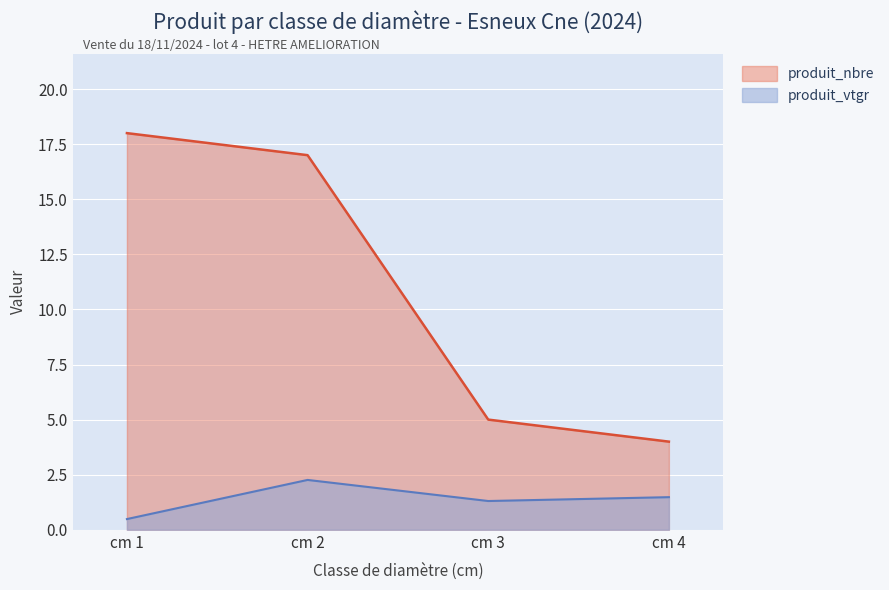

How many distinct data groups are displayed?

2